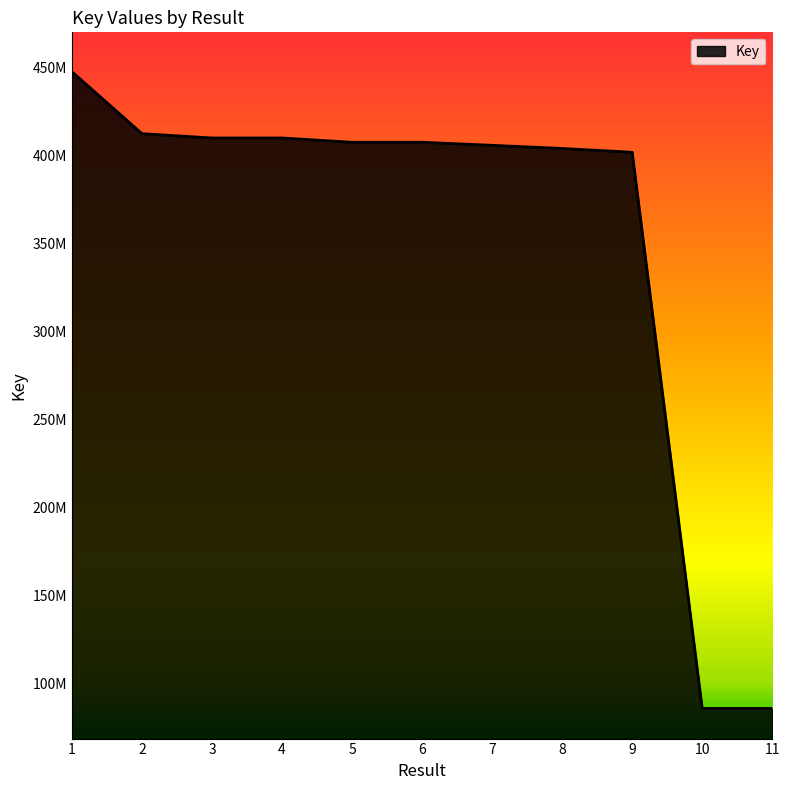

Does the chart have visible grid lines?

No